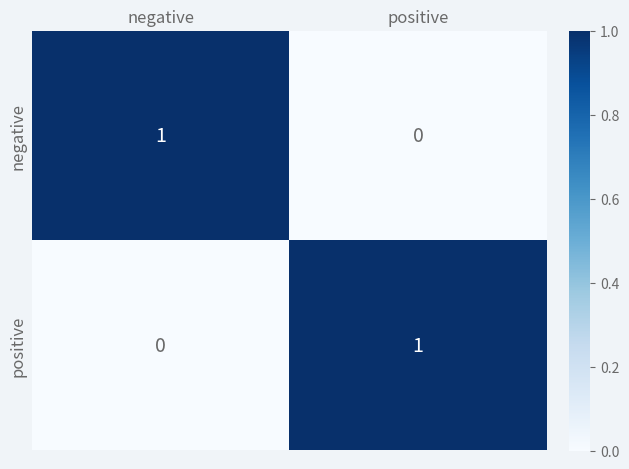

List the labels in order of negative value, largest first.

negative, positive